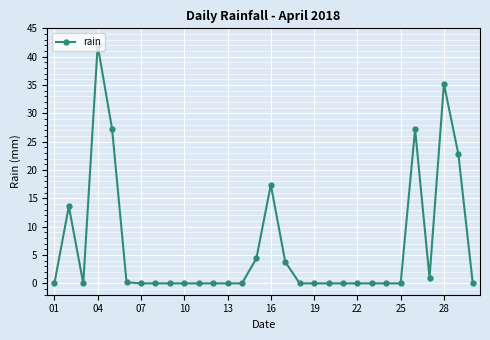

What is the sum of all values?

194.8